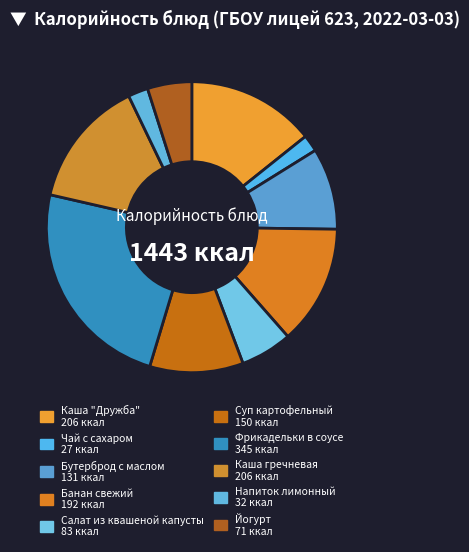

Count the number of slices in the pie.

10